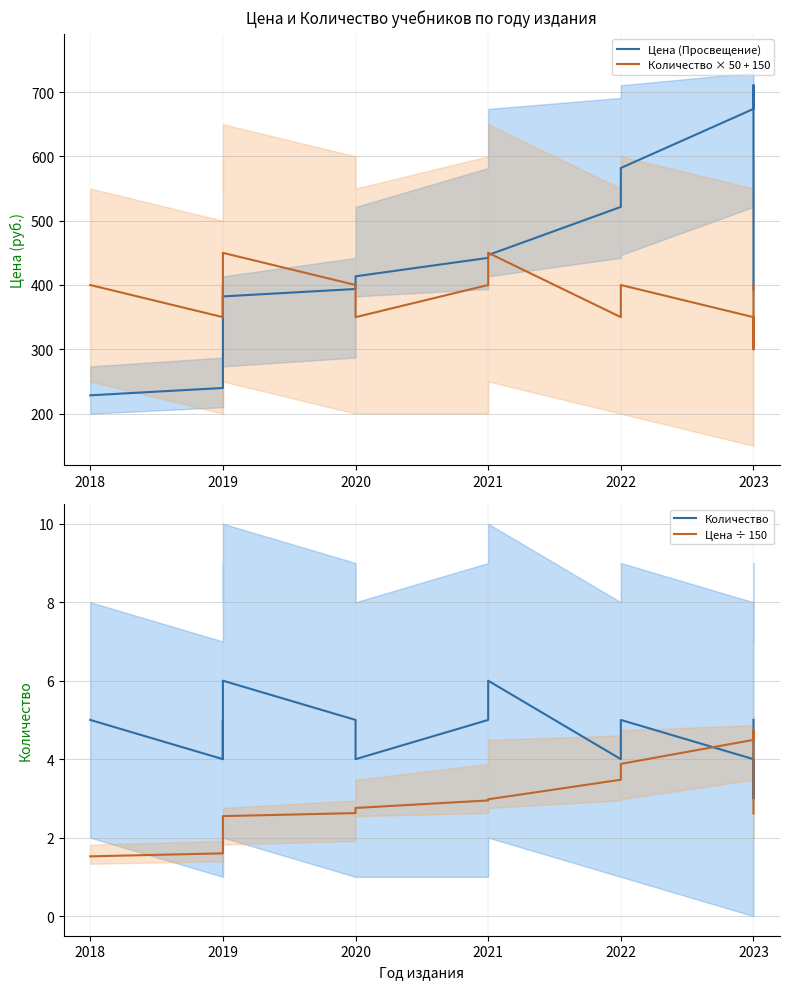

True or false: Цена ÷ 150 and Цена (Просвещение) cross at least once.

False